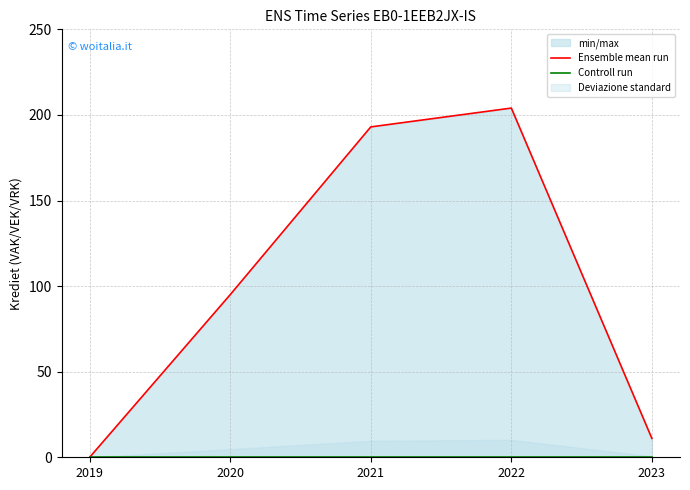

Reading right to left, what are all the values shown in this chart?

Ensemble mean run: 2023=11	2022=204	2021=193	2020=95	2019=0
Controll run: 2023=0	2022=0	2021=0	2020=0	2019=0